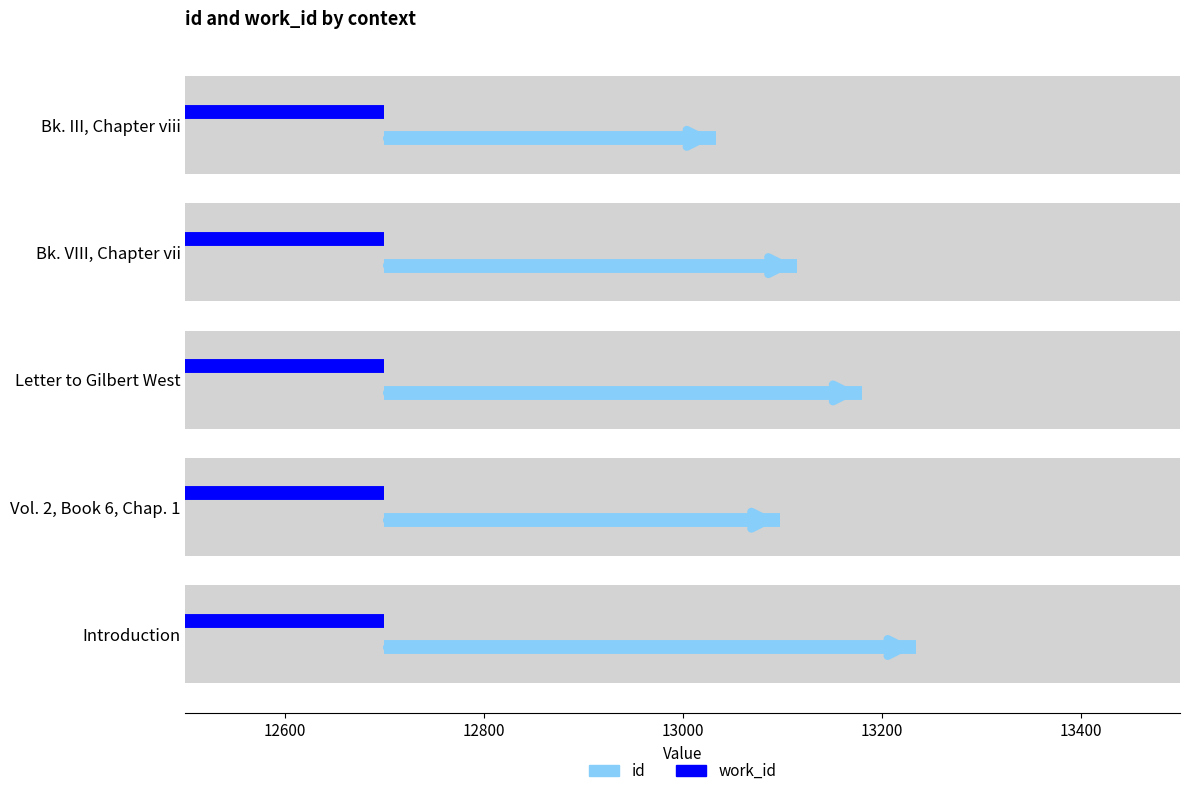

Is it true that id equals 0.1 at 12400?

False